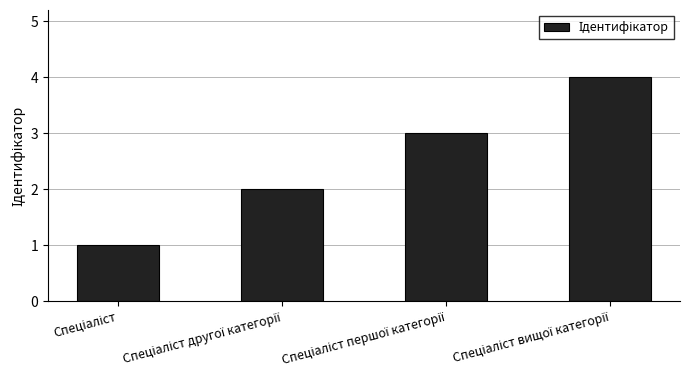

Reading left to right, what are all the values shown in this chart?

1	2	3	4